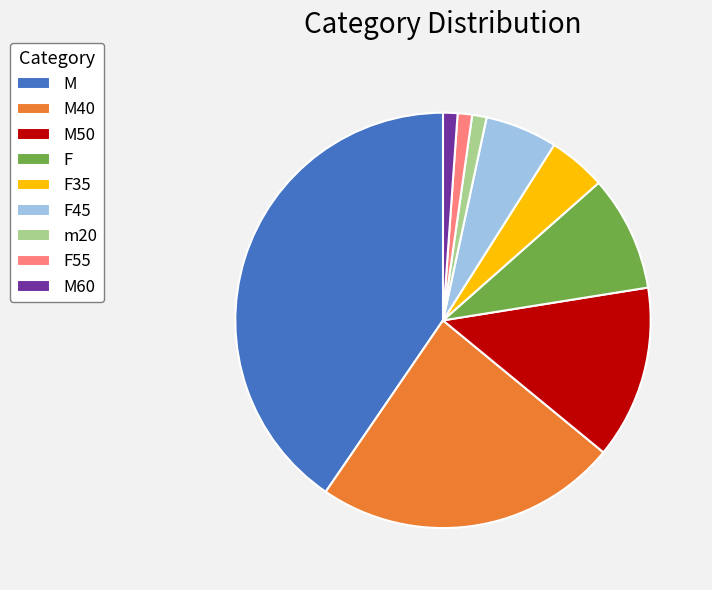

Is it true that m20 is 1% of the pie?

True